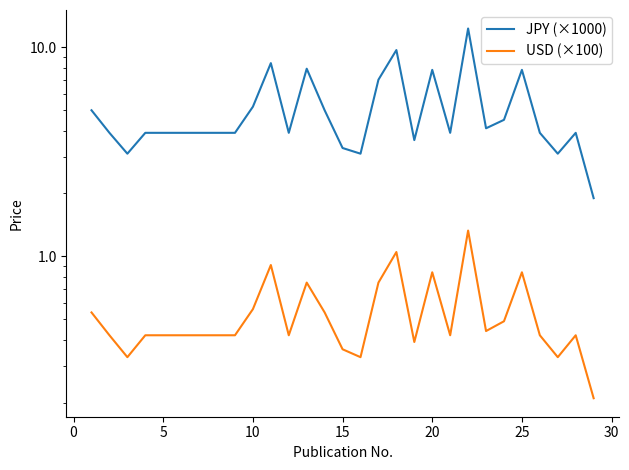

The JPY (×1000) series shows 1.7 at 12. True or false?

False